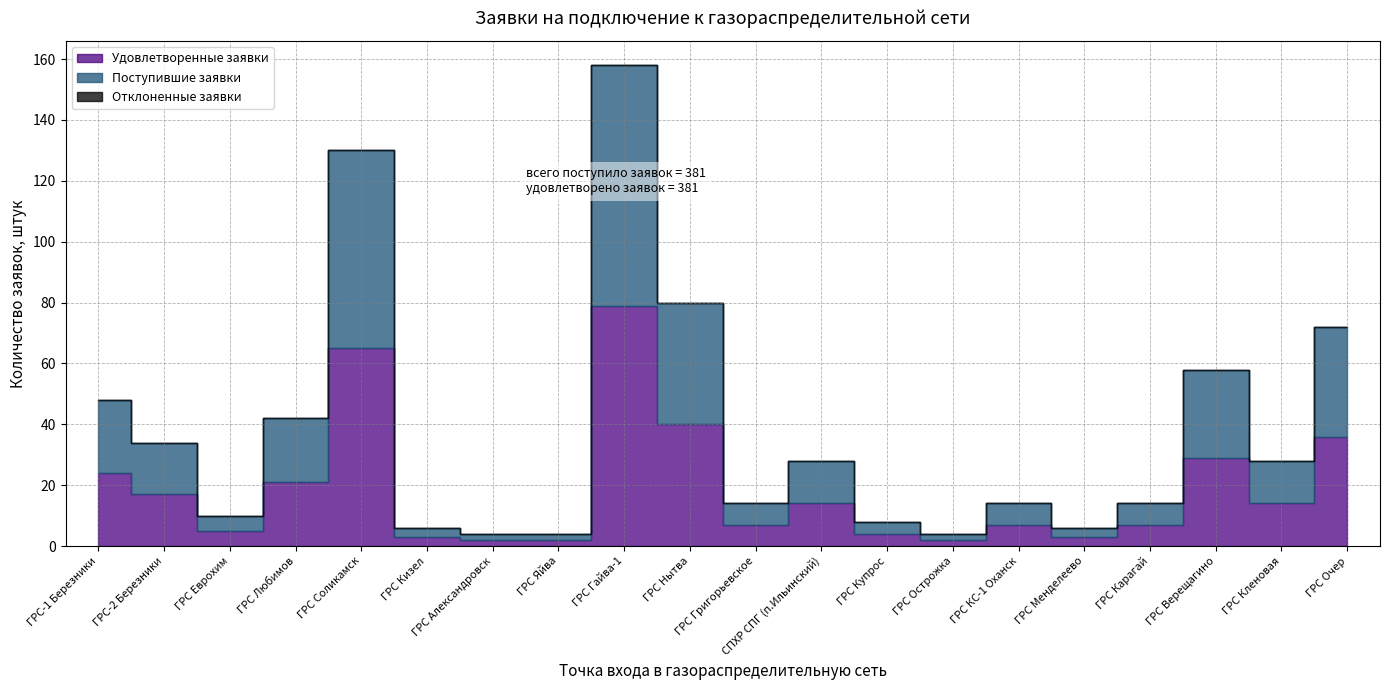

List the labels in order of Удовлетворенные заявки value, largest first.

ГРС Гайва-1, ГРС Соликамск, ГРС Нытва, ГРС Очер, ГРС Верещагино, ГРС-1 Березники, ГРС Любимов, ГРС-2 Березники, СПХР СПГ (п.Ильинский), ГРС Кленовая, ГРС Григорьевское, ГРС КС-1 Оханск, ГРС Карагай, ГРС Еврохим, ГРС Купрос, ГРС Кизел, ГРС Менделеево, ГРС Александровск, ГРС Яйва, ГРС Острожка